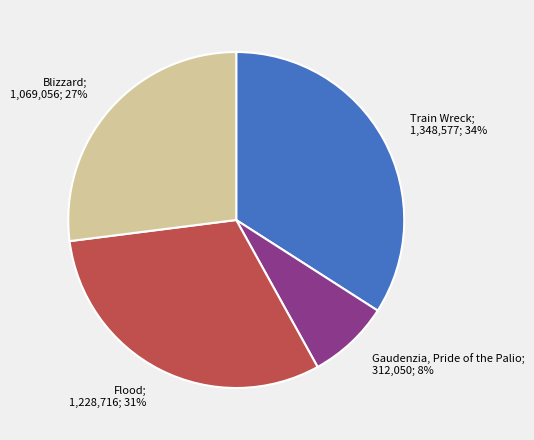

To the nearest percent, what is the average slice percentage?

25%